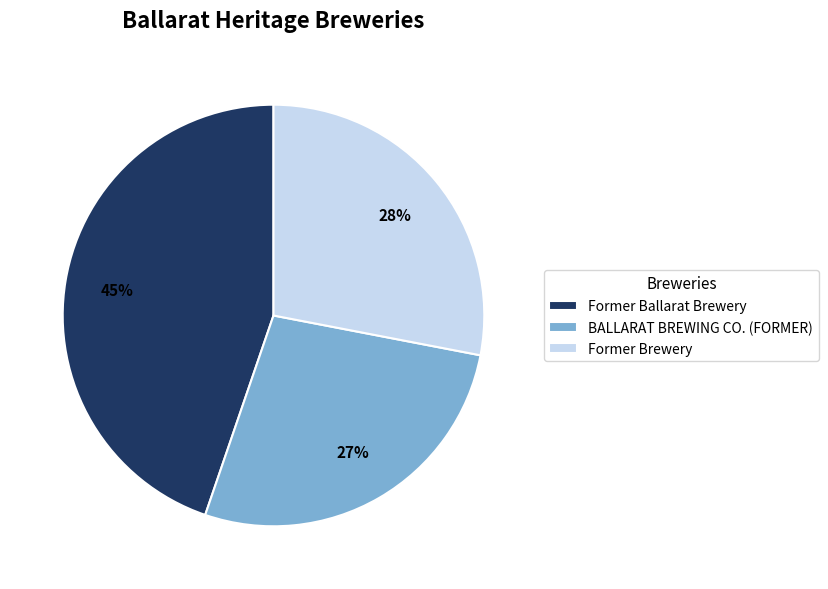

Does Former Brewery account for over 50% of the chart?

No